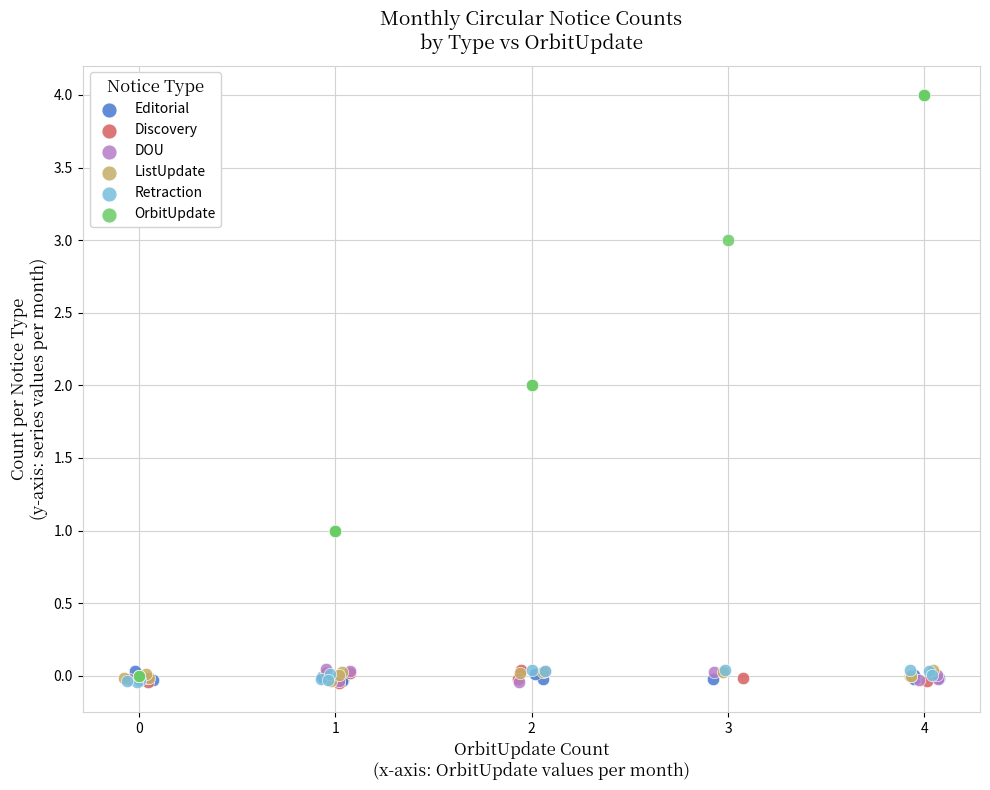

Which series has the widest spread of Y values?

OrbitUpdate